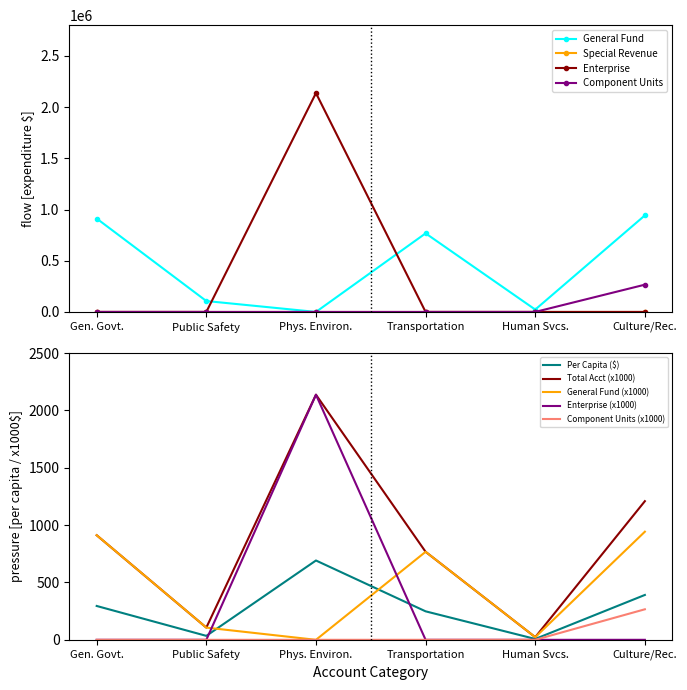

What is the value of the Culture / Recreation point at the 1st from the left?

1208764